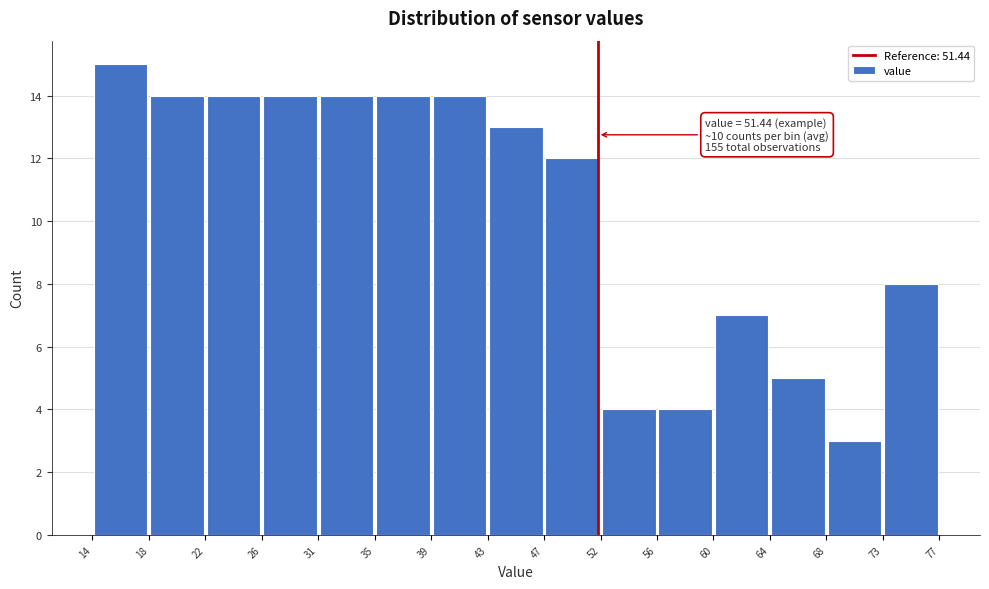

Over which range of the x-axis is the bar tallest?

14 to 18